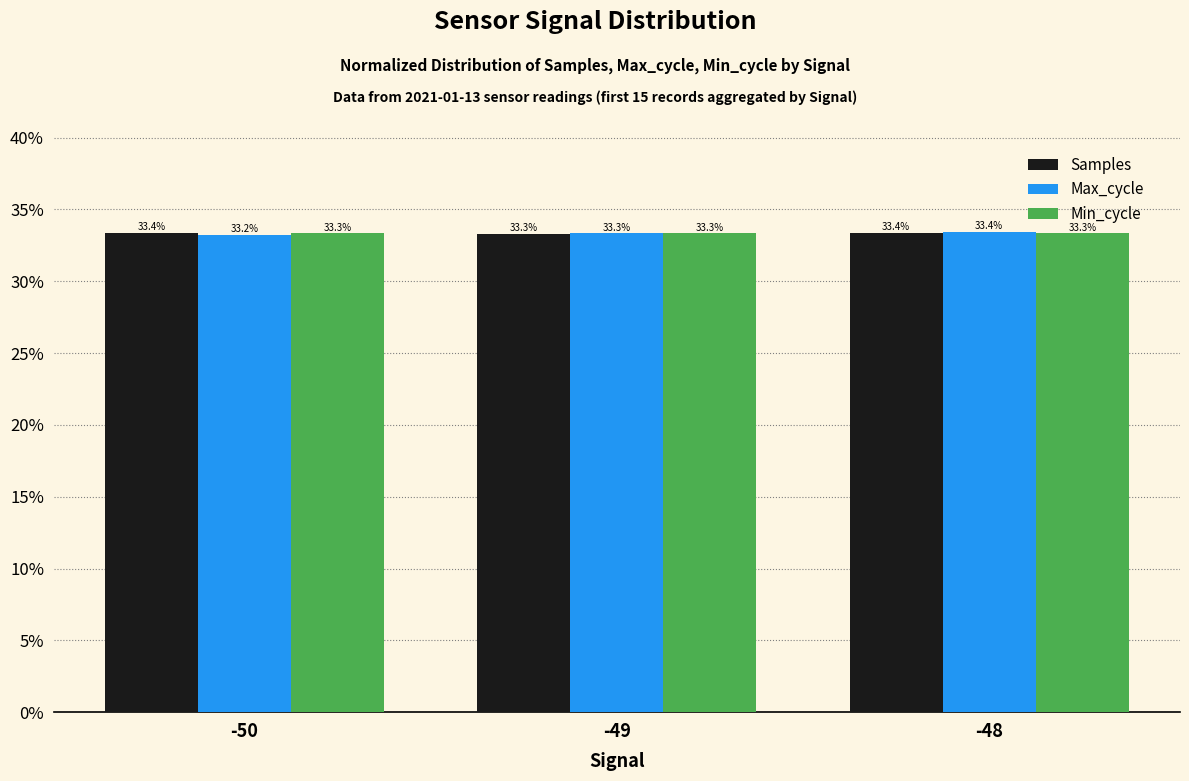

What is the value of the Max_cycle bar at the 1st from the left?

33.2